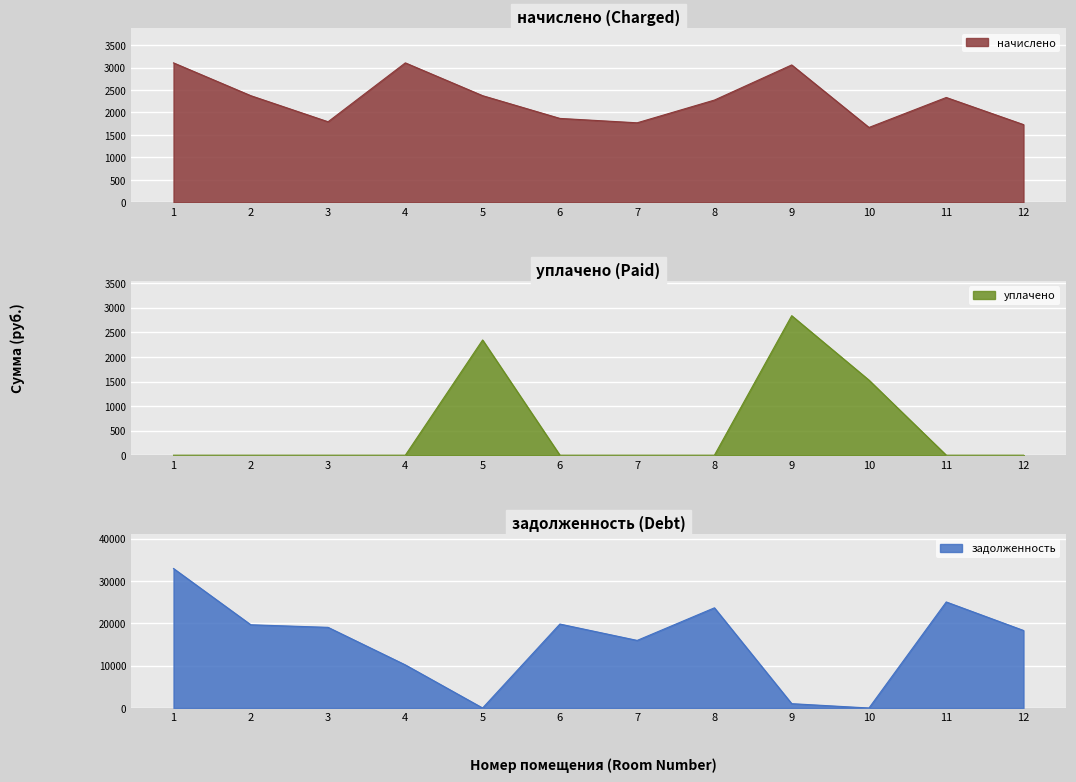

What are all the series names shown in the legend?

начислено, уплачено, задолженность